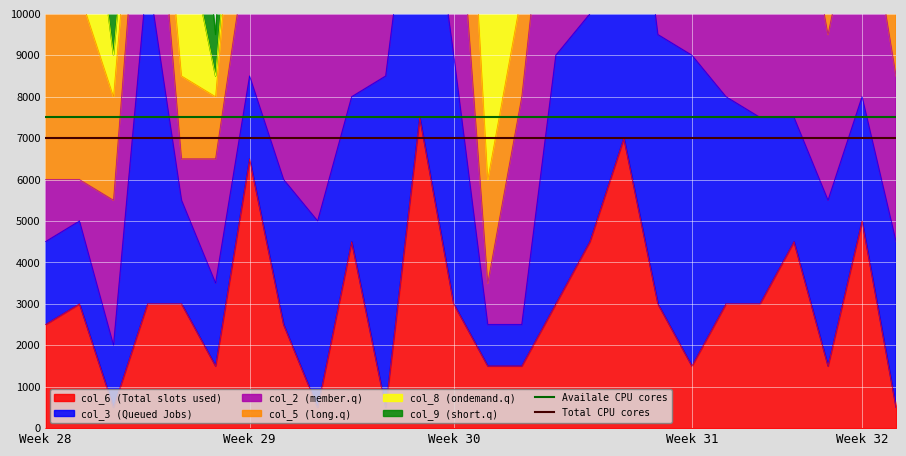

What is the highest value of the col_6 (Total slots used) series?

7500